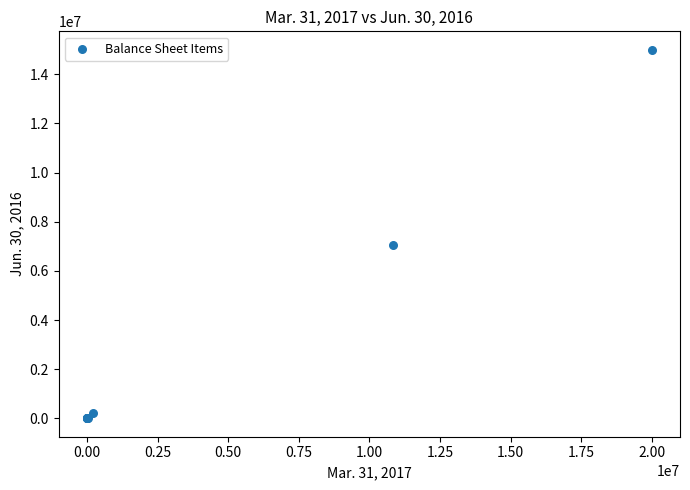

What Y value in the scatter plot is closest to 7500000?

7065500.0